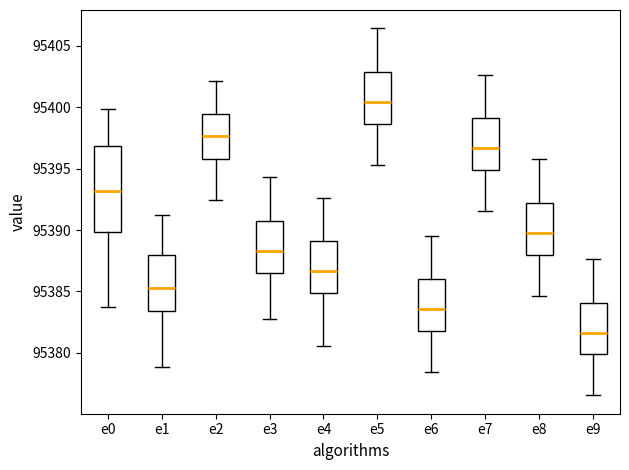

Reading left to right, read every box against the y-axis: the position of its median line, the range the box covers, and the ends of its whiskers. The values are not printed on the chart, so give them approximately, as read against the axis.

e0: median 95393.0, box 95390.0 to 95397.0, whiskers 95383.5 to 95400.0
e1: median 95385.5, box 95383.5 to 95388.0, whiskers 95379.0 to 95391.0
e2: median 95397.5, box 95396.0 to 95399.5, whiskers 95392.5 to 95402.0
e3: median 95388.5, box 95386.5 to 95391.0, whiskers 95383.0 to 95394.5
e4: median 95386.5, box 95385.0 to 95389.0, whiskers 95380.5 to 95392.5
e5: median 95400.5, box 95398.5 to 95403.0, whiskers 95395.5 to 95406.5
e6: median 95383.5, box 95382.0 to 95386.0, whiskers 95378.5 to 95389.5
e7: median 95396.5, box 95395.0 to 95399.0, whiskers 95391.5 to 95402.5
e8: median 95390.0, box 95388.0 to 95392.0, whiskers 95384.5 to 95396.0
e9: median 95381.5, box 95380.0 to 95384.0, whiskers 95376.5 to 95387.5